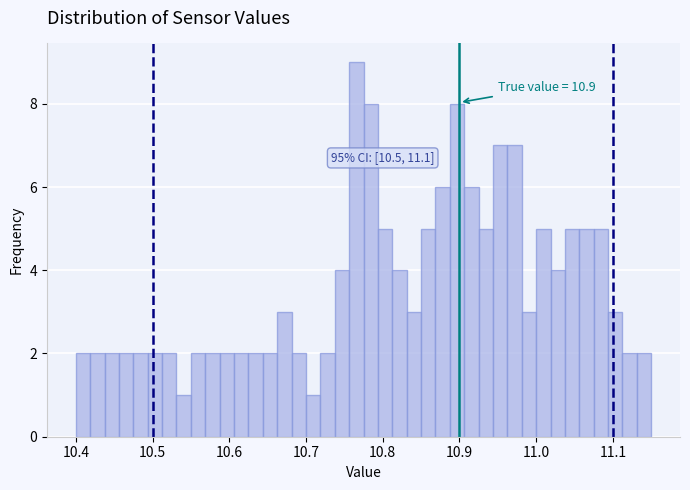

Around what value on the x-axis is the tallest bar? Give the approximate position of its centre, as read against the axis.

10.77